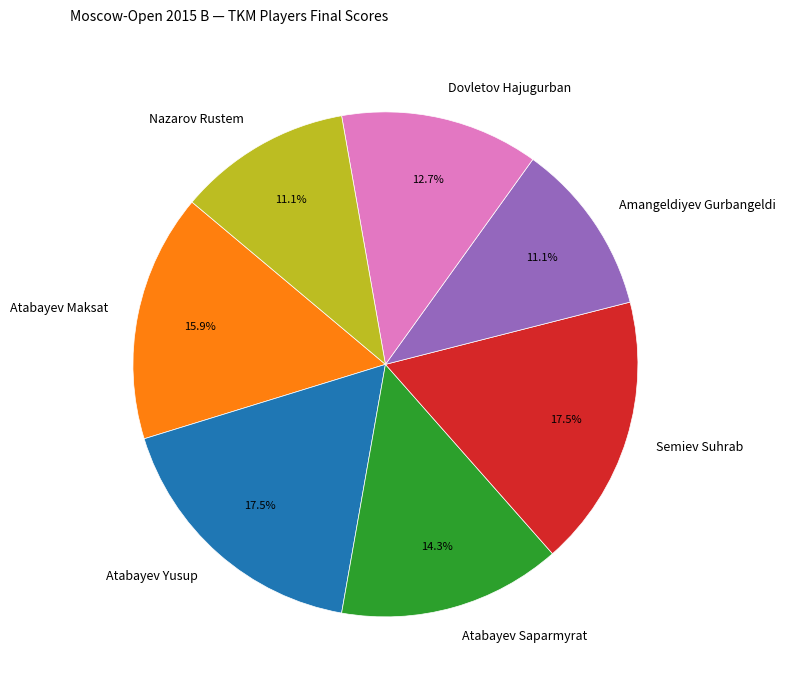

Combined, what portion of the pie is Atabayev Saparmyrat and Amangeldiyev Gurbangeldi?

25.4%